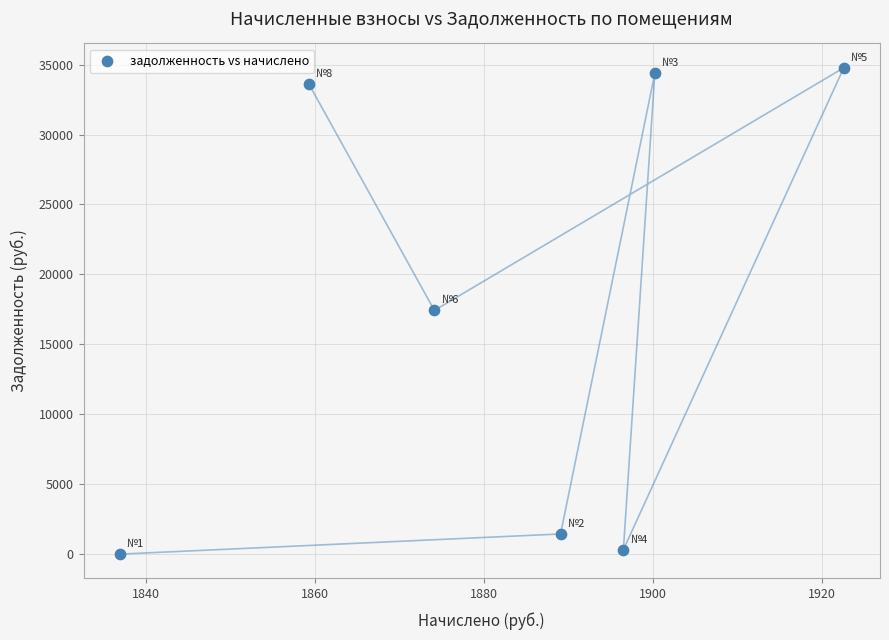

What is the range of Y values (max minus min)?

34775.1